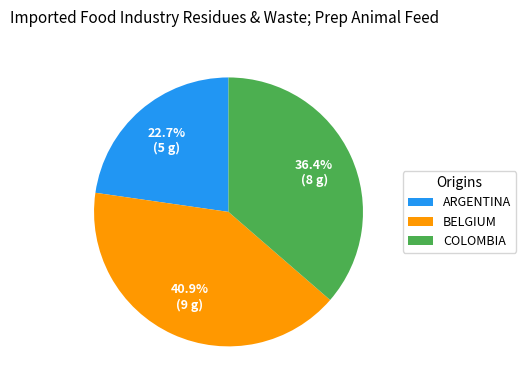

What is the largest slice in the pie chart?

BELGIUM